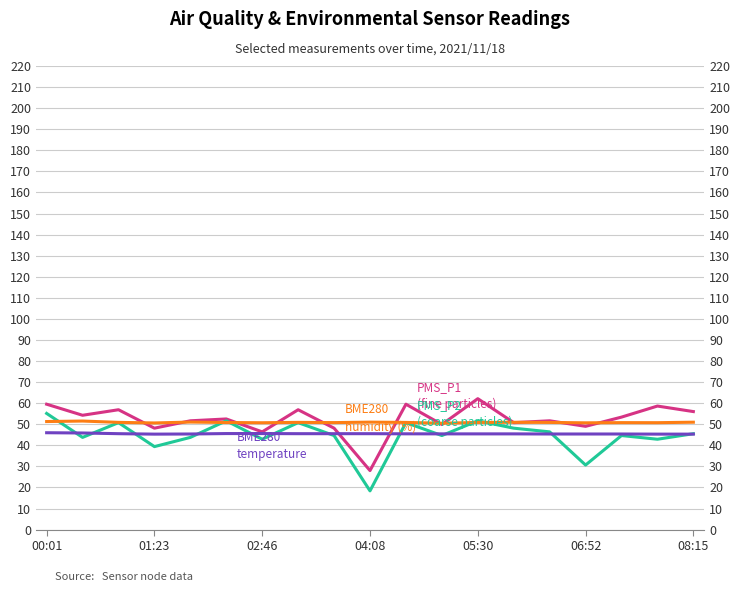

At how many categories does at least one series exceed 55?

7